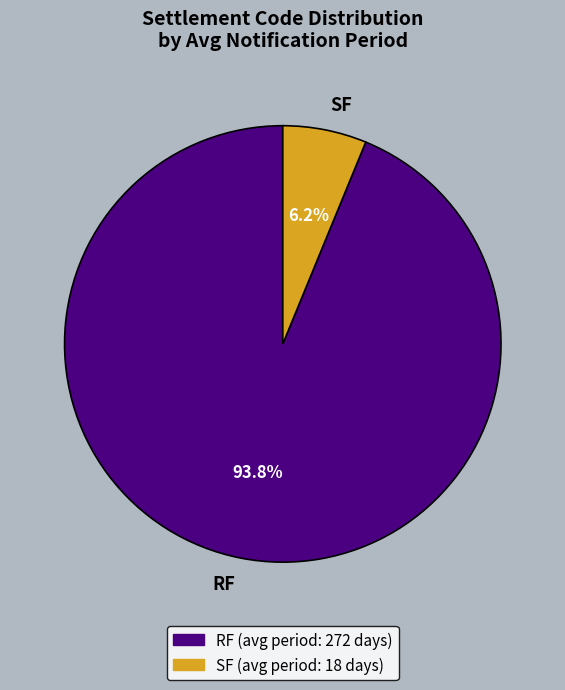

To the nearest percent, what portion does RF represent?

94%